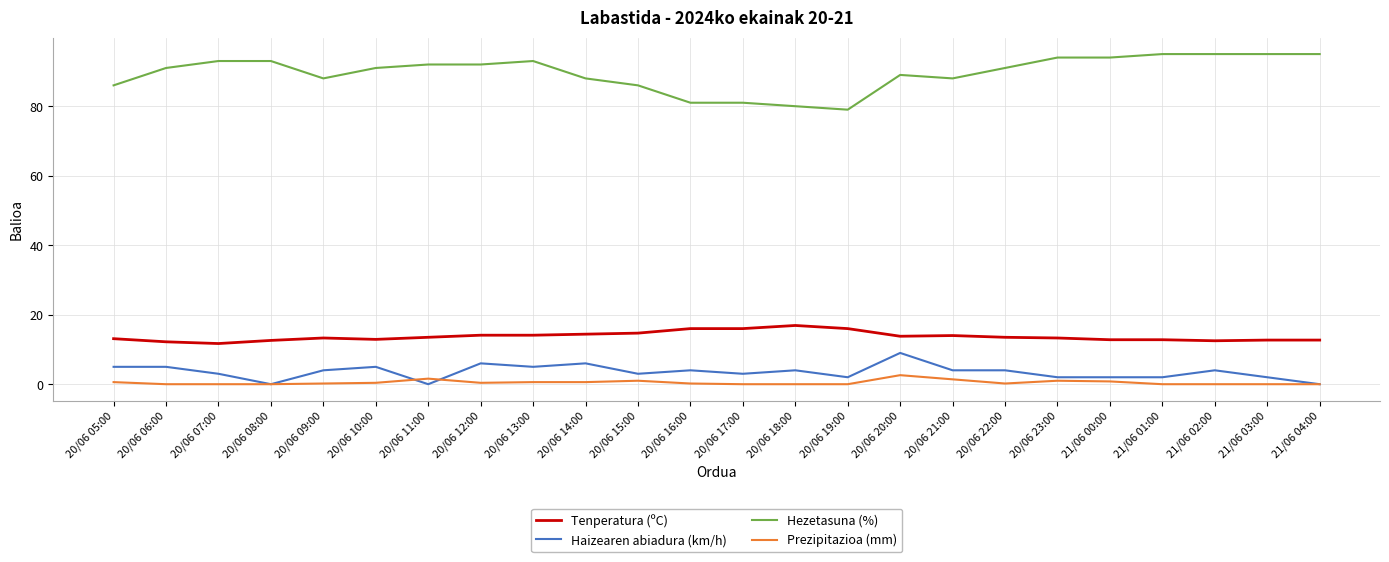

What is the sum of the Tenperatura (ºC) values at 20/06 20:00 and 20/06 17:00?

29.8